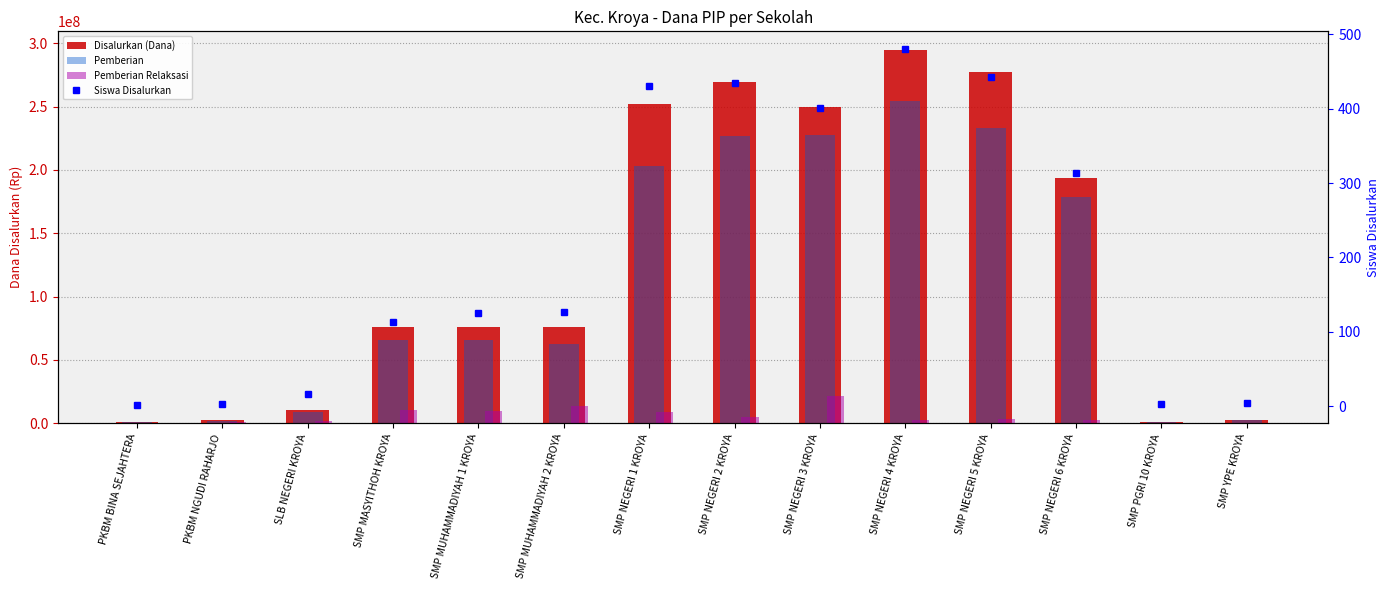

The value of Disalurkan (Dana) at SMP NEGERI 5 KROYA is 410831482. True or false?

False